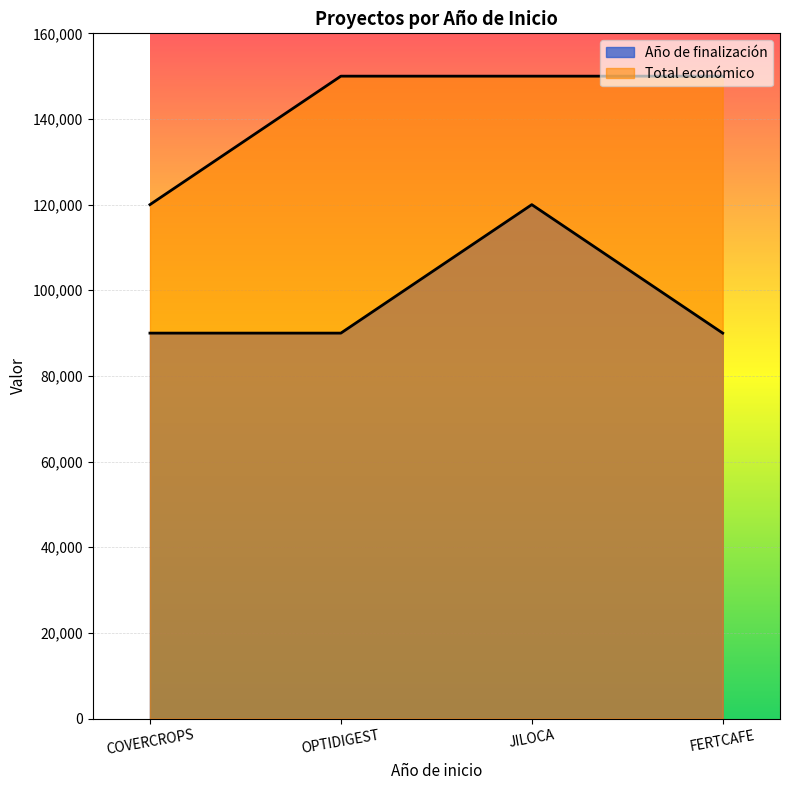

What is the maximum value shown in the chart?

150000